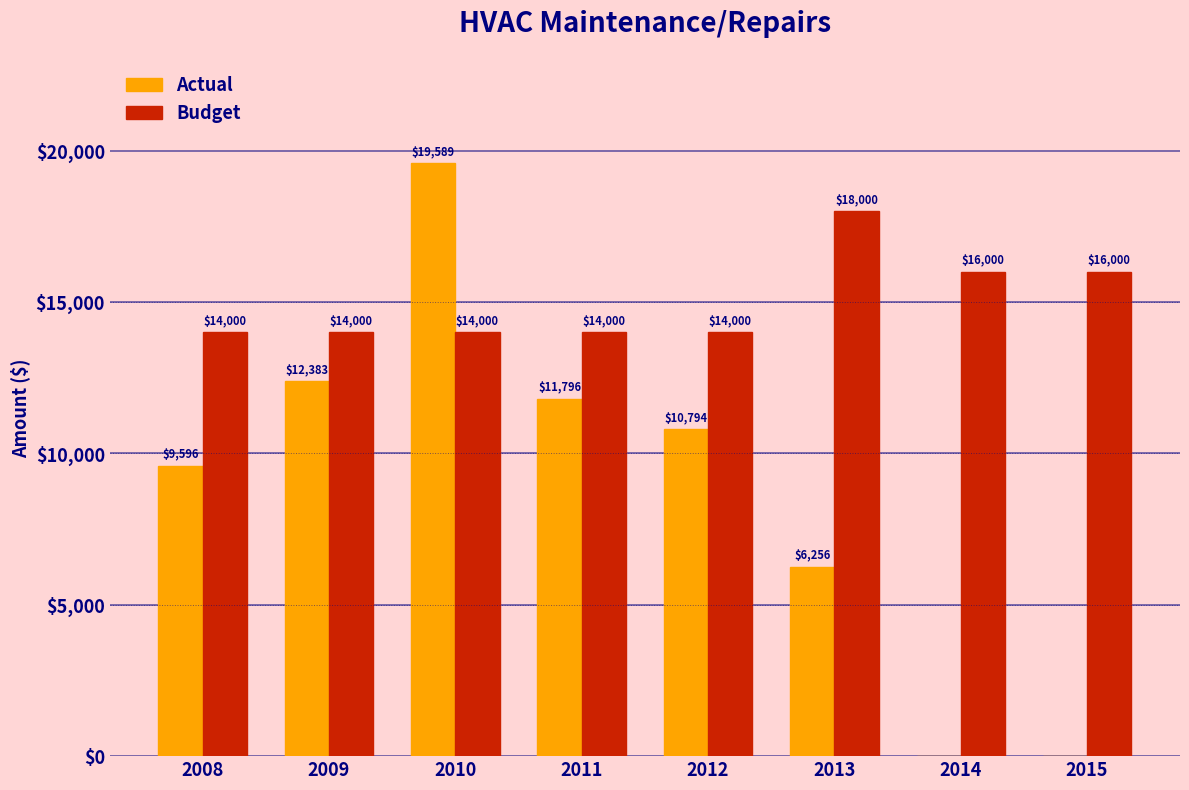

Read the Budget value at 2014.

16000.0